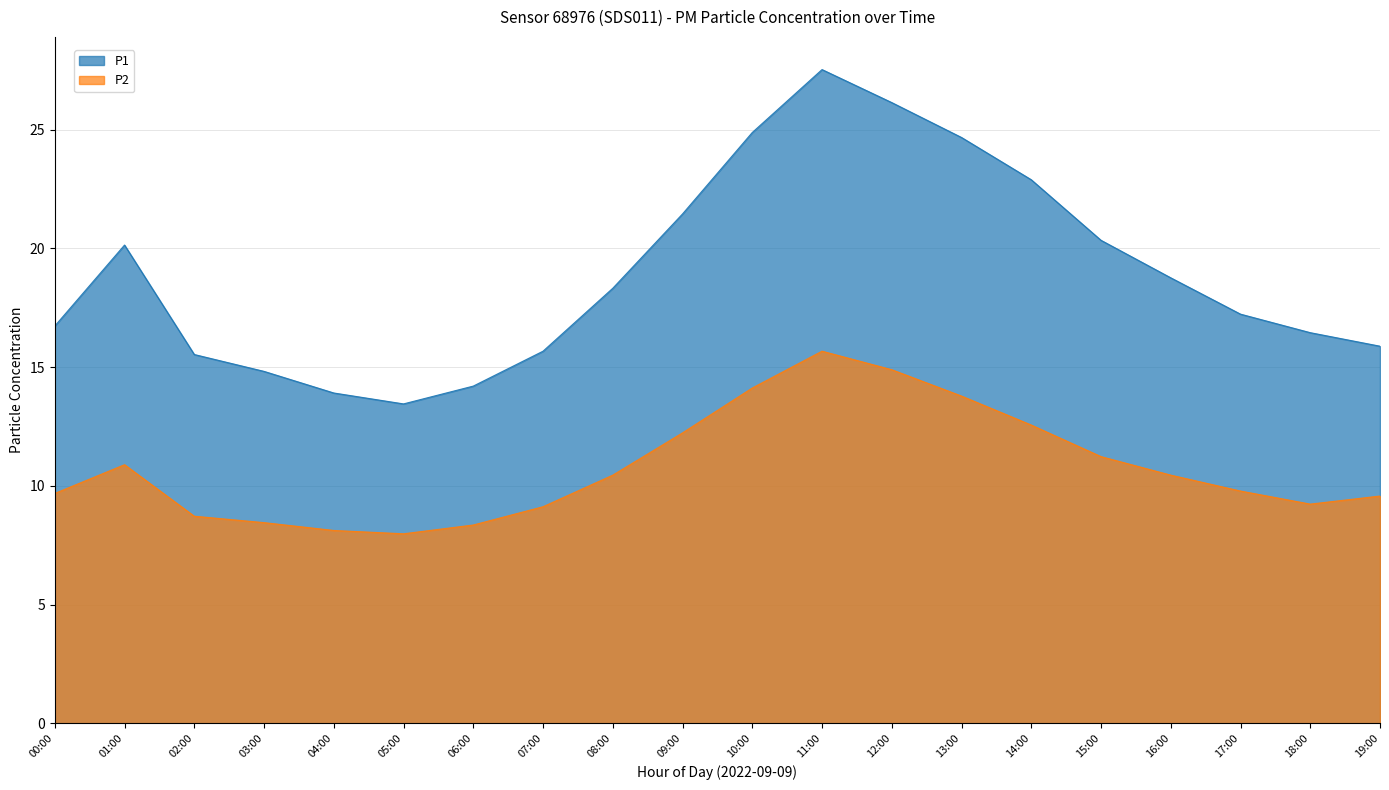

What is the label of the 3rd point from the right?

17:00